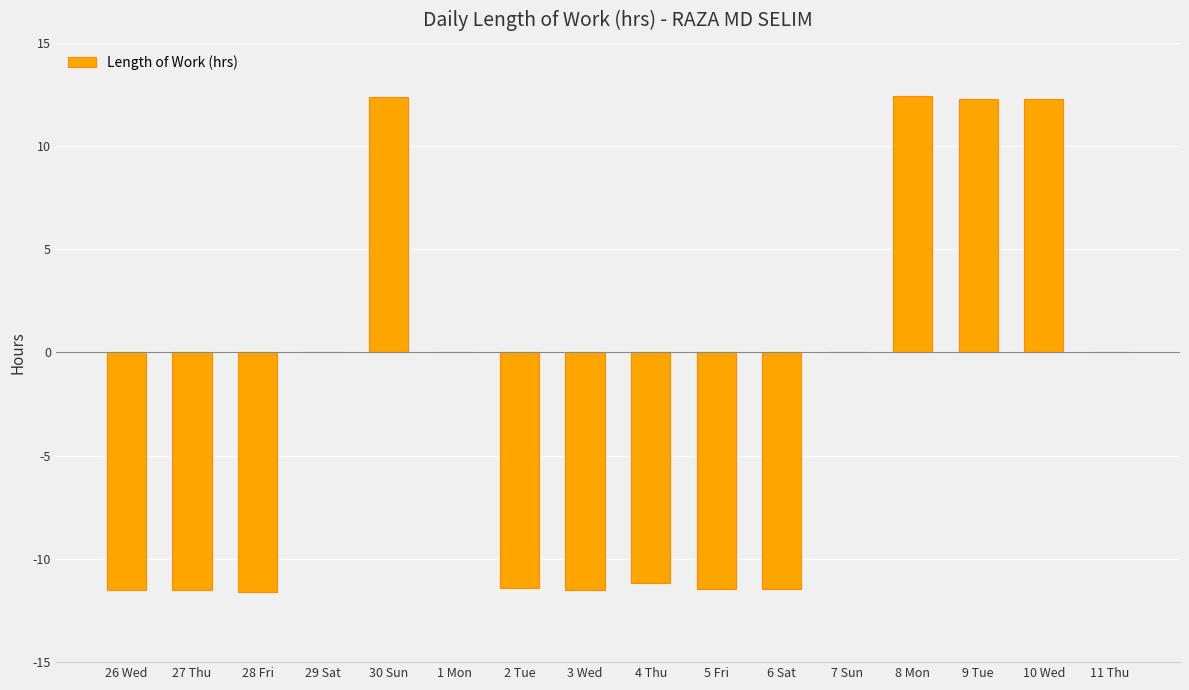

The chart shows a value of -18.8 at 27 Thu. True or false?

False